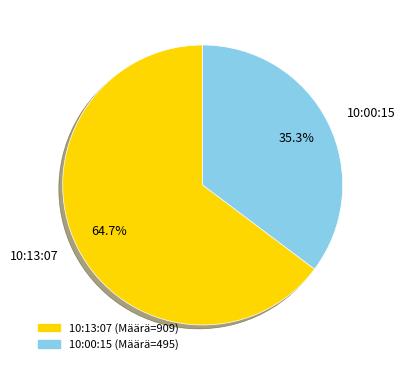

What is the largest slice in the pie chart?

10:13:07